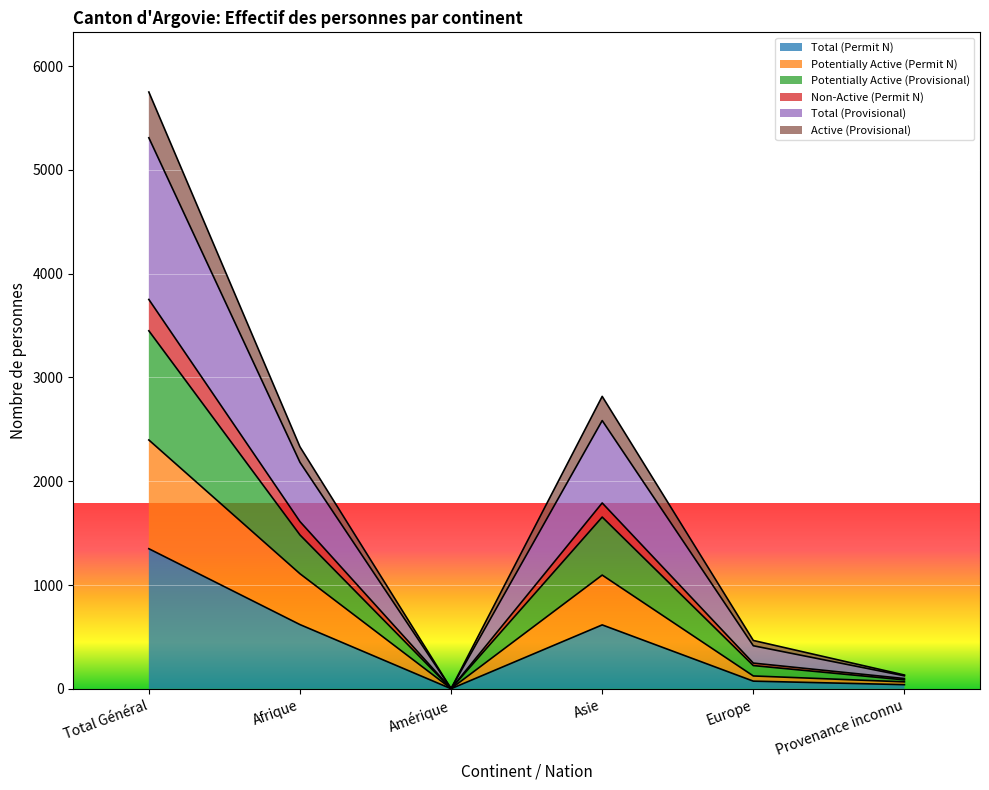

True or false: Potentially Active (Permit N) and Total (Permit N) intersect in this chart.

False